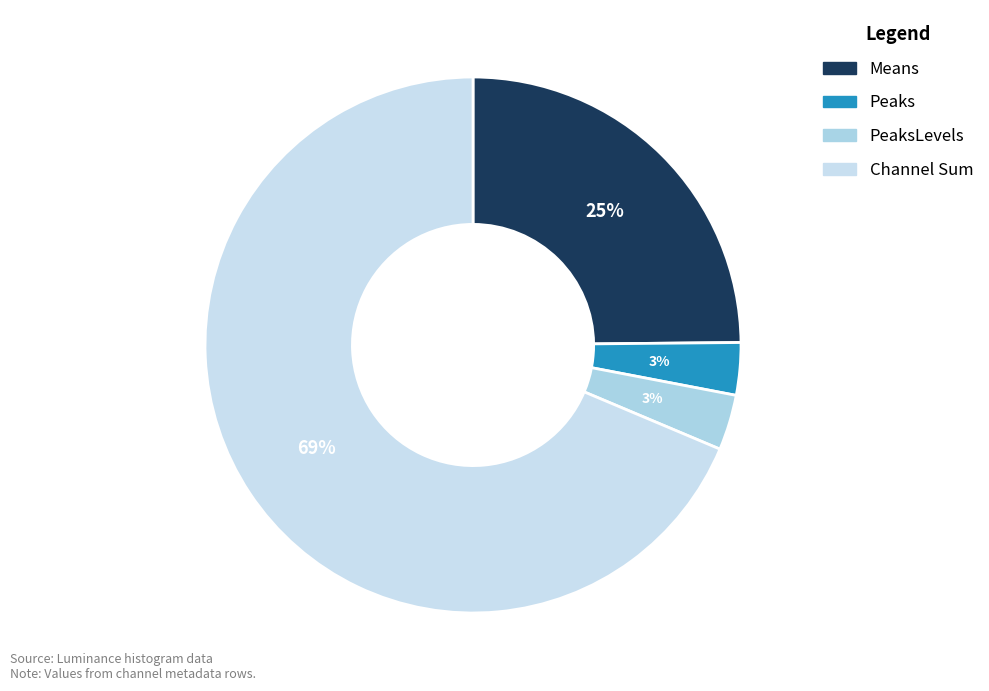

Count the number of slices in the pie.

4